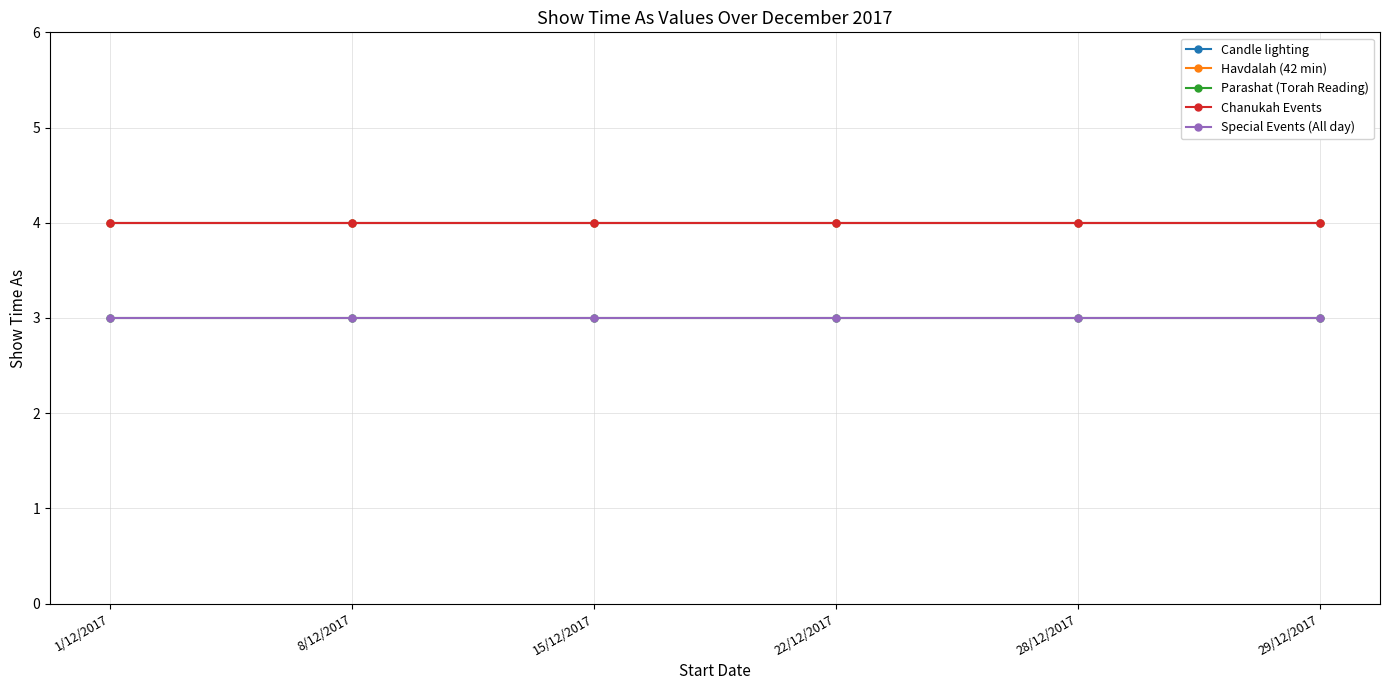

Is this an area chart (filled region under the line)?

No